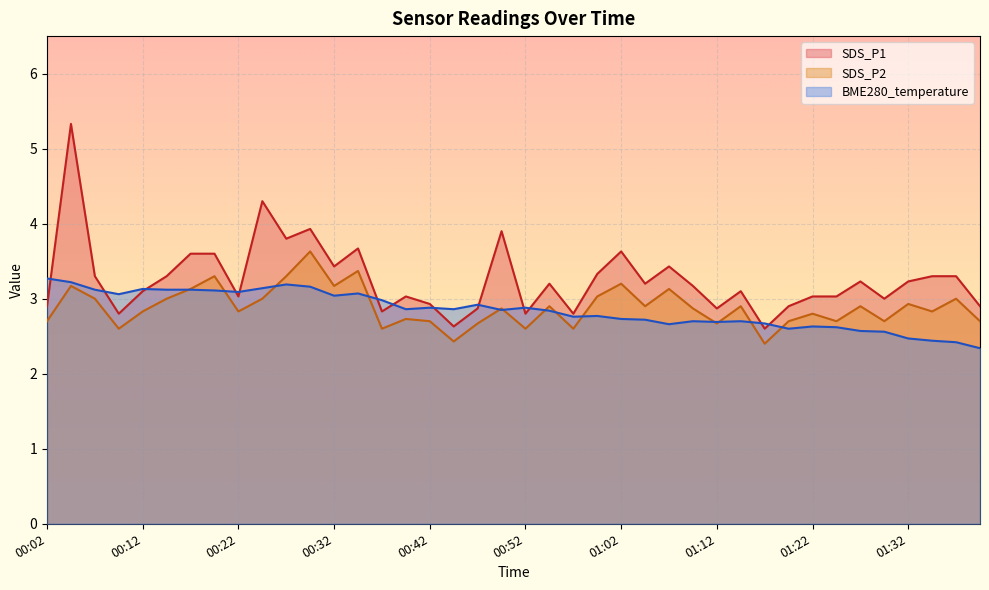

List the series in order of their peak value, lowest first.

BME280_temperature, SDS_P2, SDS_P1